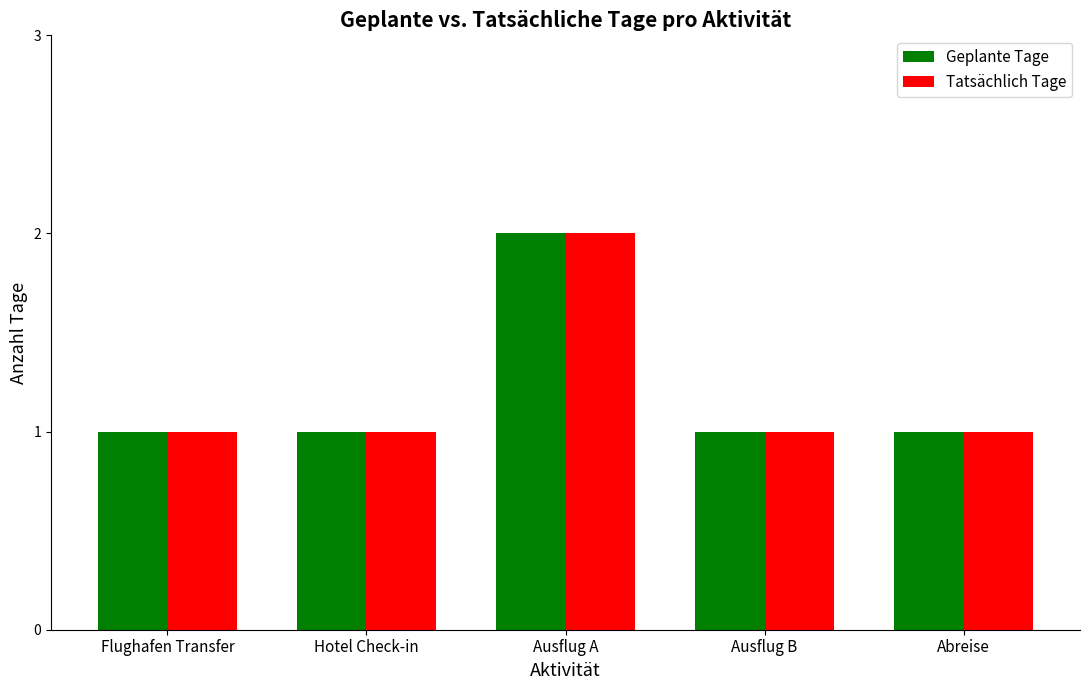

At which label does Tatsächlich Tage reach its peak?

Ausflug A